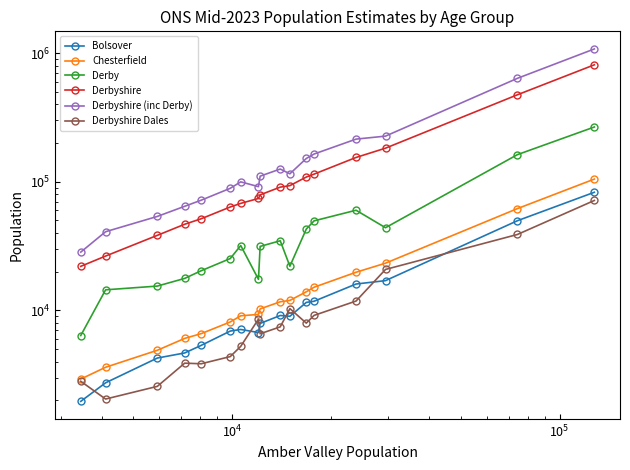

What are all the series names shown in the legend?

Bolsover, Chesterfield, Derby, Derbyshire, Derbyshire (inc Derby), Derbyshire Dales